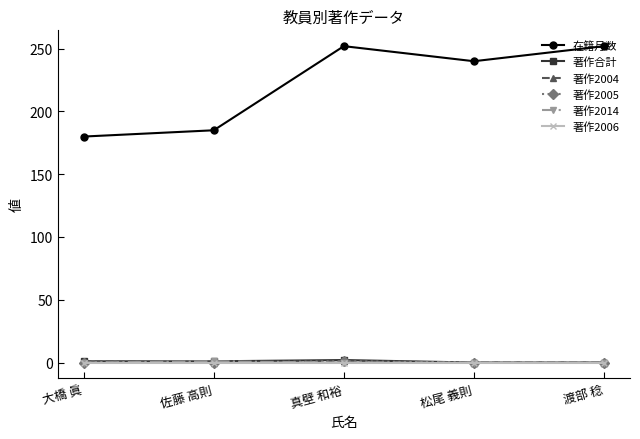

In 著作2005, how many points are higher than both neighbors (excluding endpoints)?

1